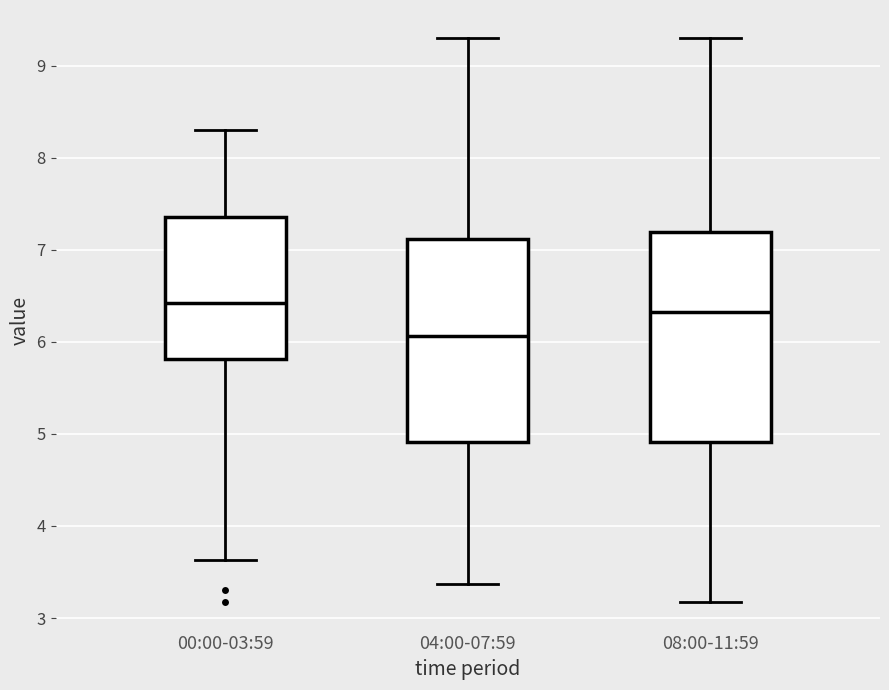

Reading left to right, transcribe this box plot: for each box, give where its median line is, the range the box spans, and where its two whiskers end, as read against the y-axis. The values are not printed on the chart, so give them approximately, as read against the axis.

00:00-03:59: median 6.4, box 5.8 to 7.4, whiskers 3.6 to 8.3
04:00-07:59: median 6.1, box 4.9 to 7.1, whiskers 3.4 to 9.3
08:00-11:59: median 6.3, box 4.9 to 7.2, whiskers 3.2 to 9.3